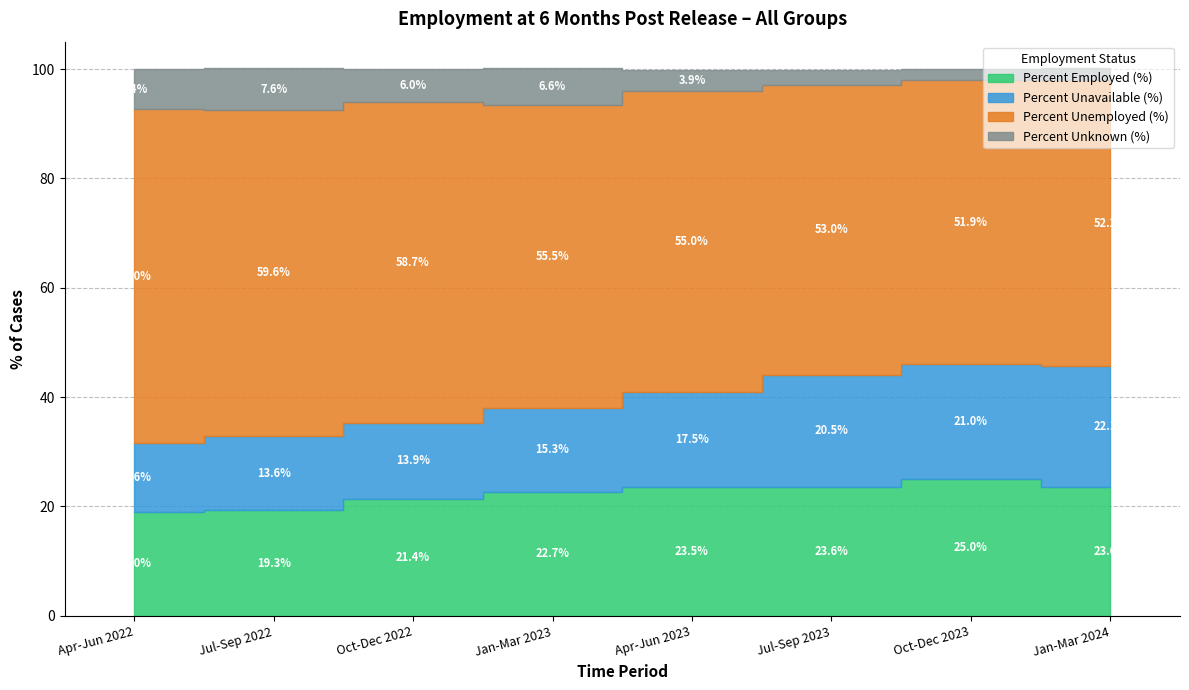

What is the sum of all Percent Unknown (%) values?

38.6